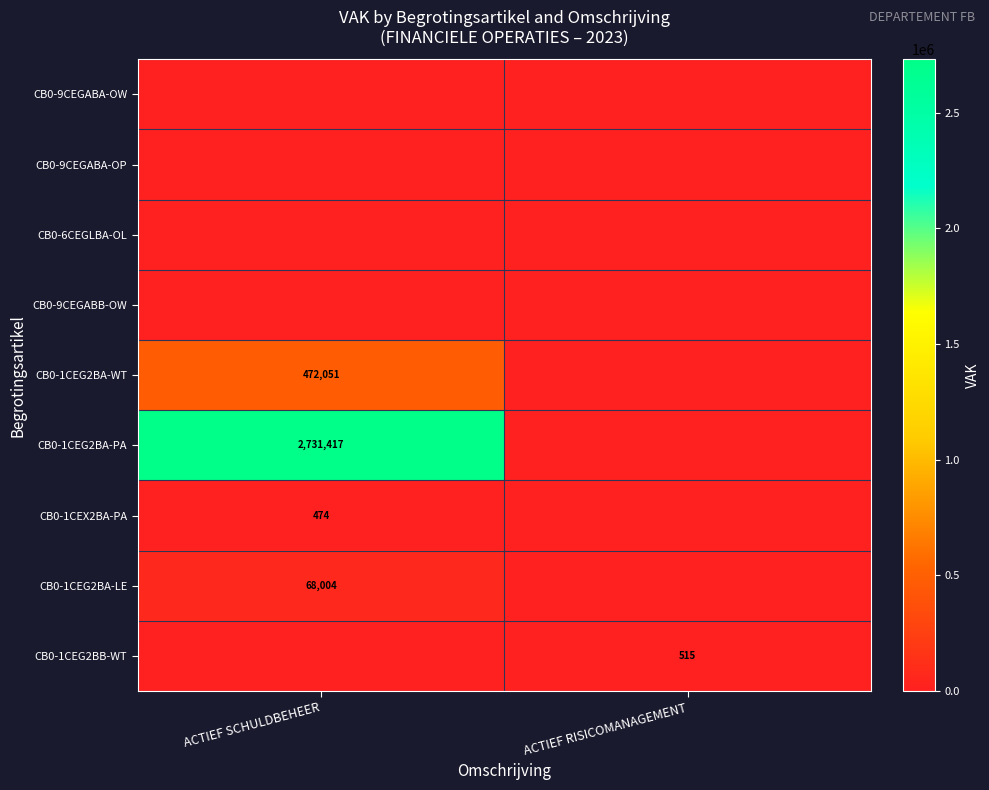

At how many categories does at least one series exceed 2504741?

1